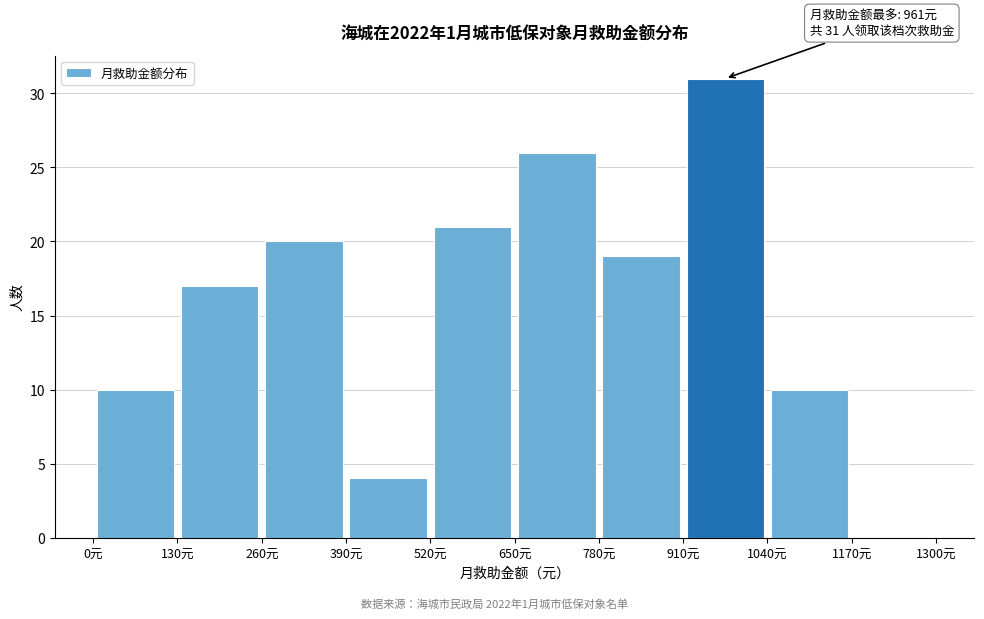

Which range on the x-axis has the tallest bar?

910 to 1040